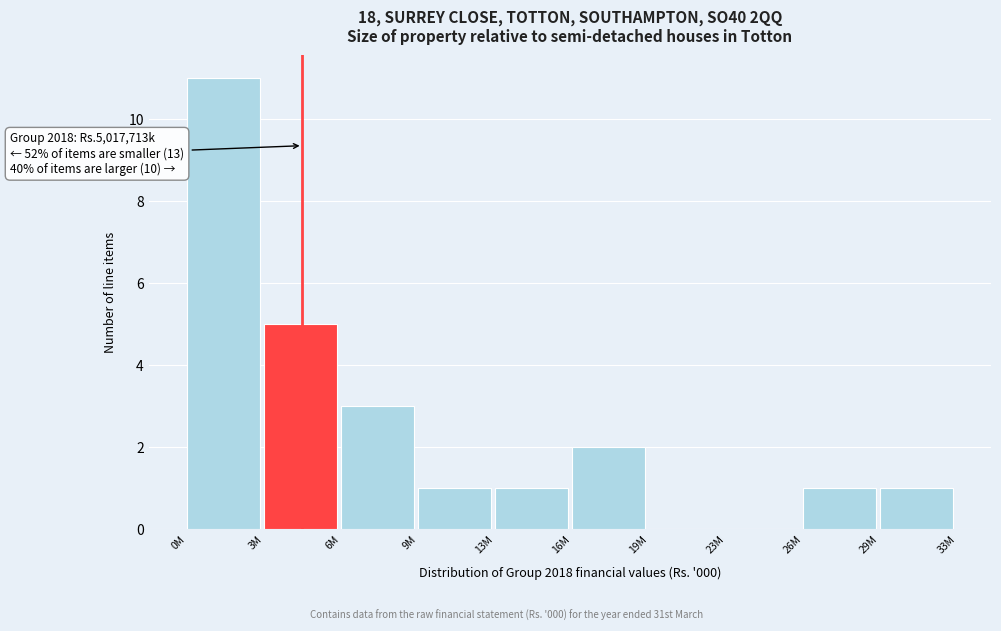

Reading left to right, list all the values displayed in this chart.

0M=11	3M=5	6M=3	9M=1	13M=1	16M=2	19M=0	23M=0	26M=1	29M=1